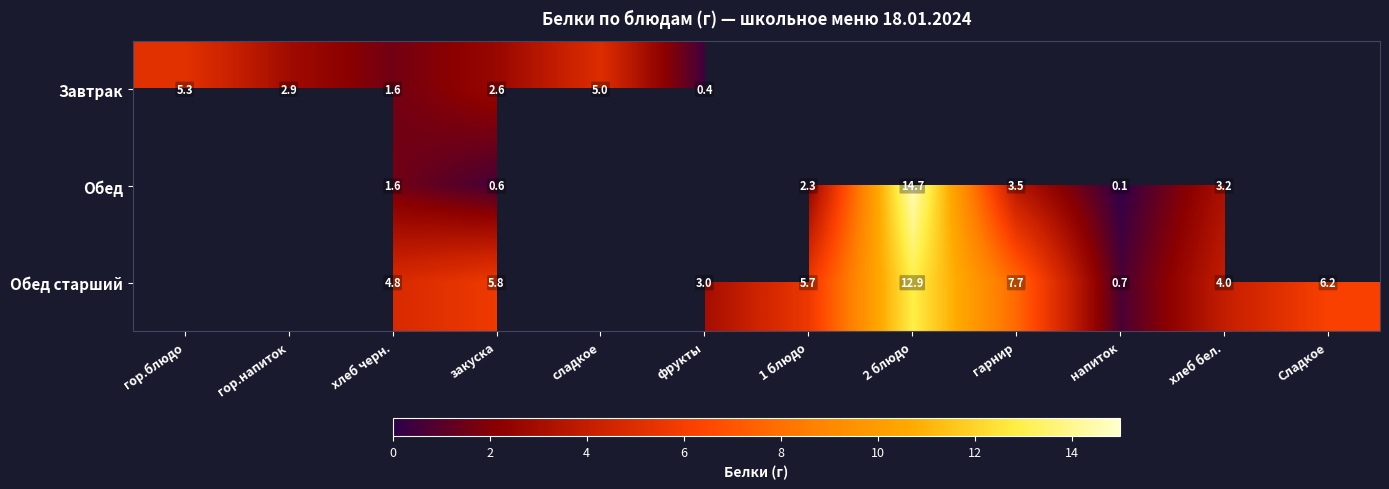

What is the greatest value displayed?

14.7